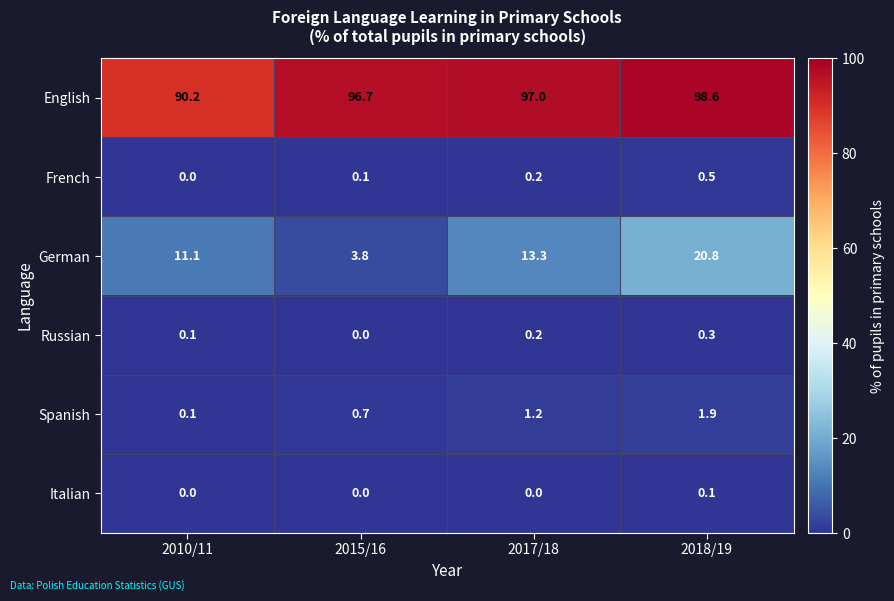

Which category has the highest value across all series?

2018/19